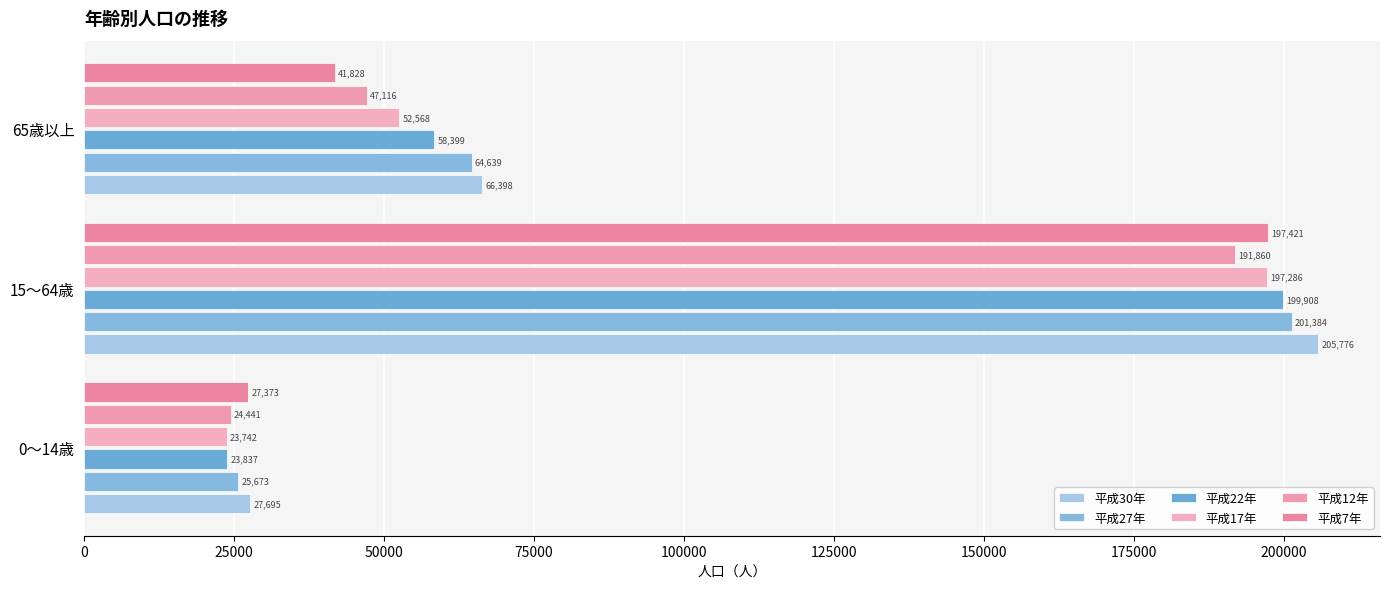

At how many categories does at least one series exceed 52133?

2